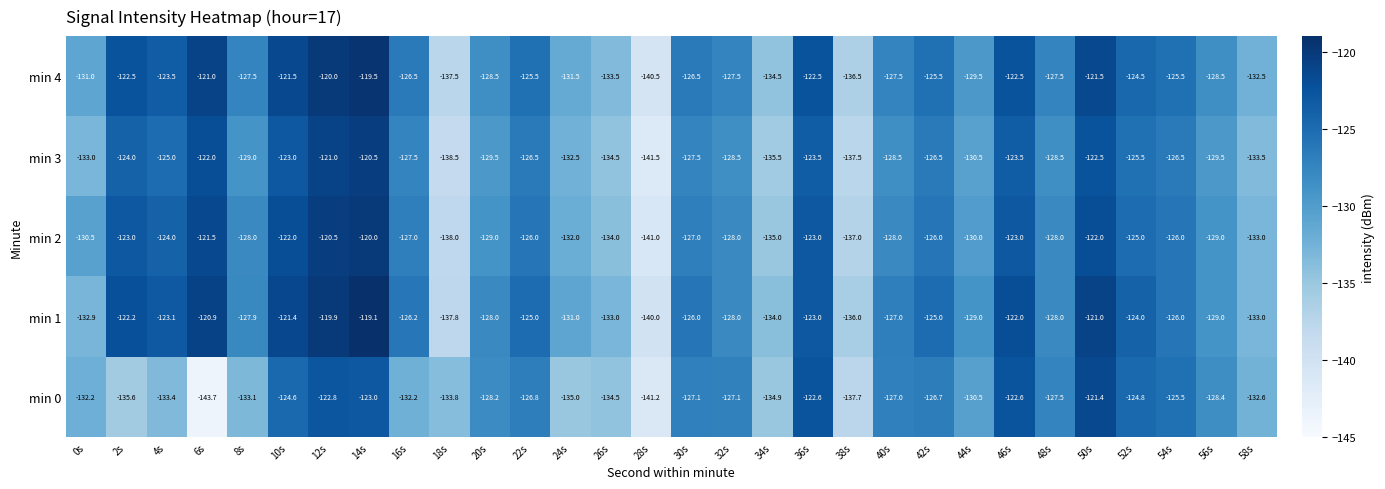

Which series has the widest spread of values?

min 0